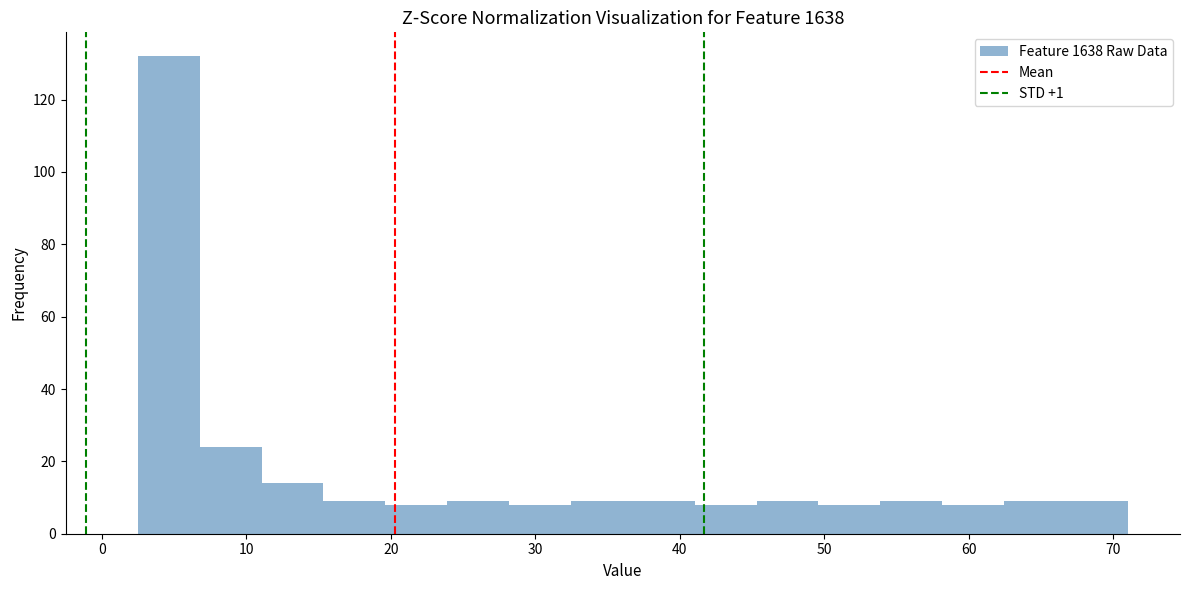

Over which range of the x-axis is the bar tallest?

3 to 7